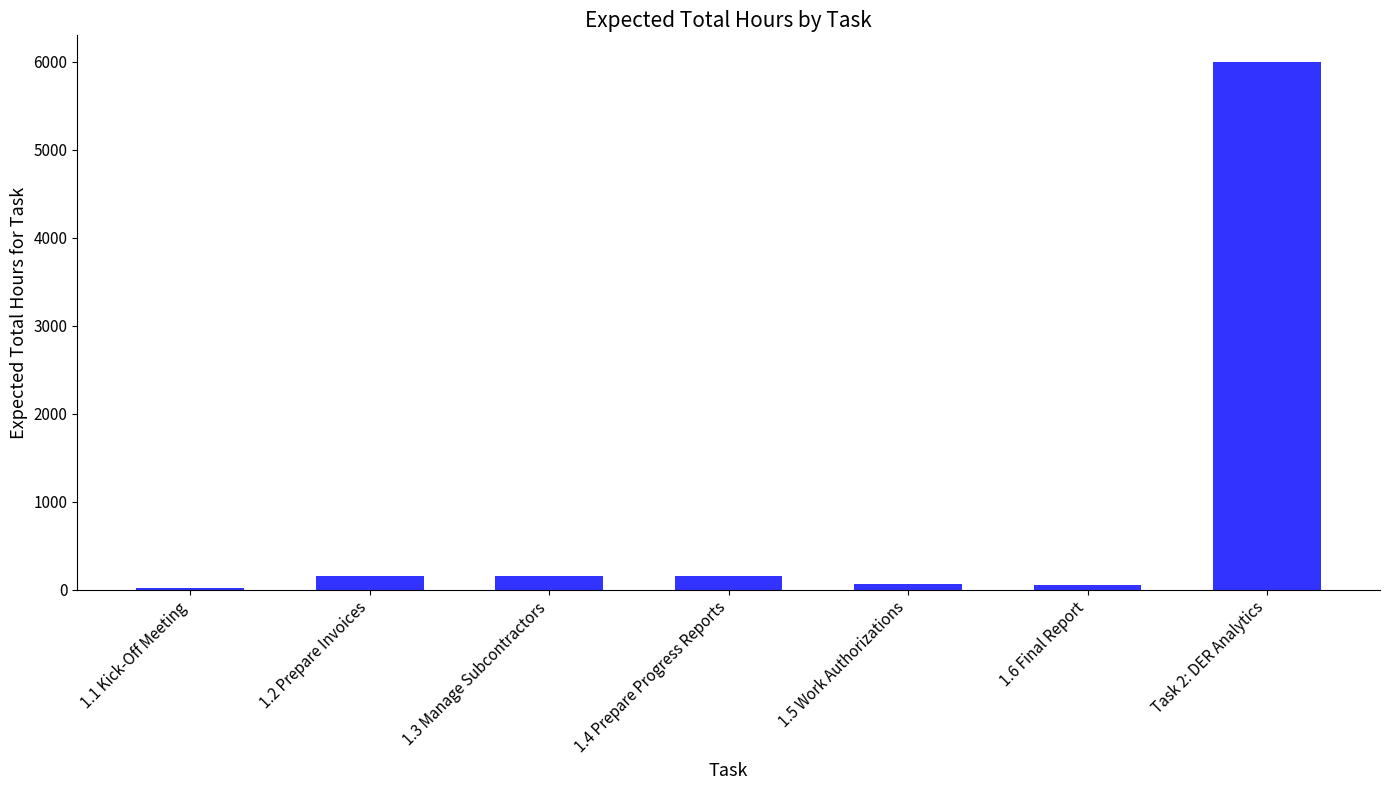

What is the sum of all values?

6575